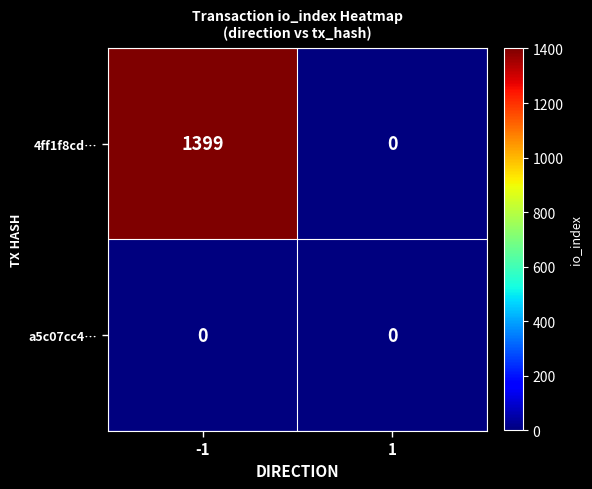

What is the average value of the 4ff1f8cd… series?

700